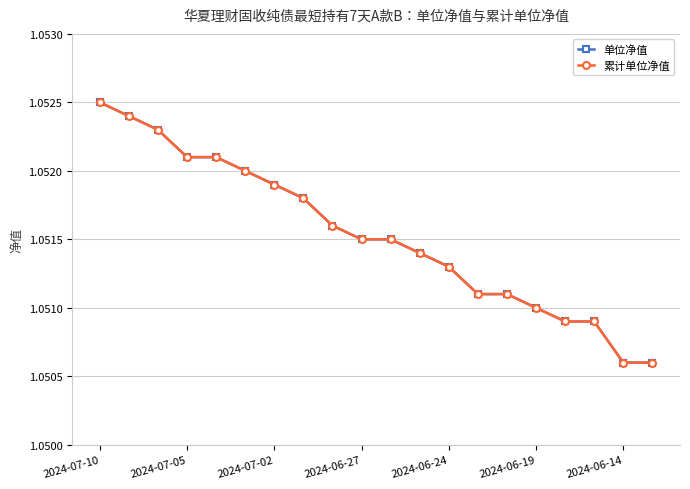

How many lines are shown in the chart?

2